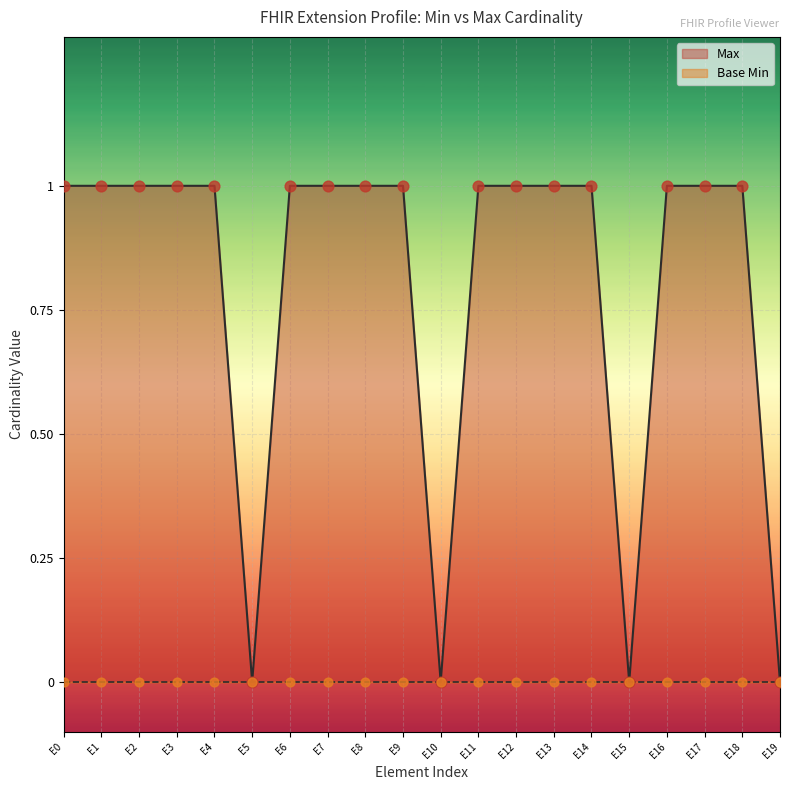

Which series reaches the minimum Y coordinate?

Max